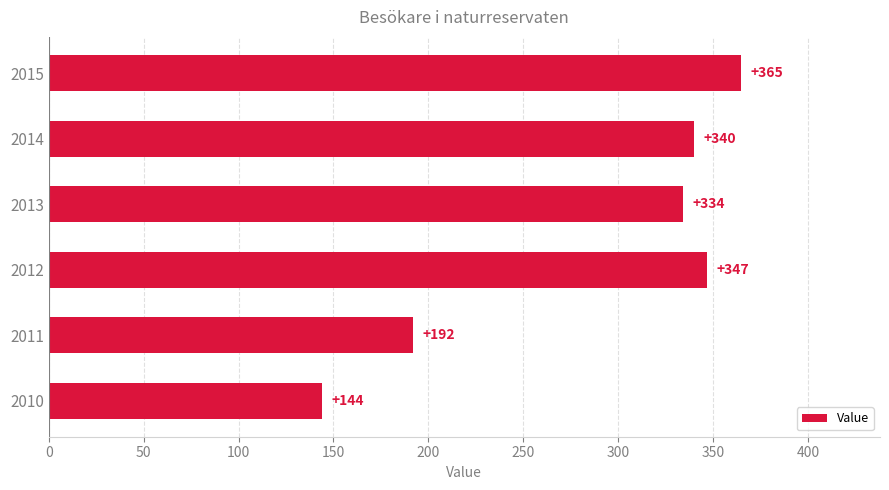

Rank the categories by value from highest to lowest.

2015, 2012, 2014, 2013, 2011, 2010